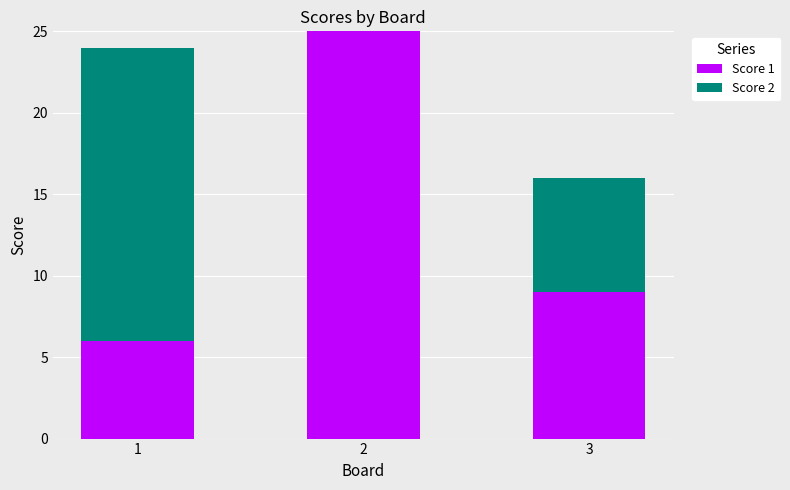

What is the sum of all Score 1 values?

40